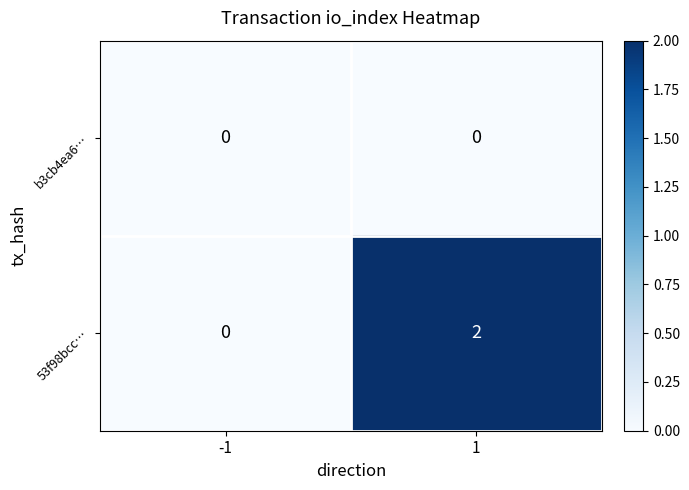

Rank the series by their average value, from lowest to highest.

b3cb4ea6…, 53f98bcc…